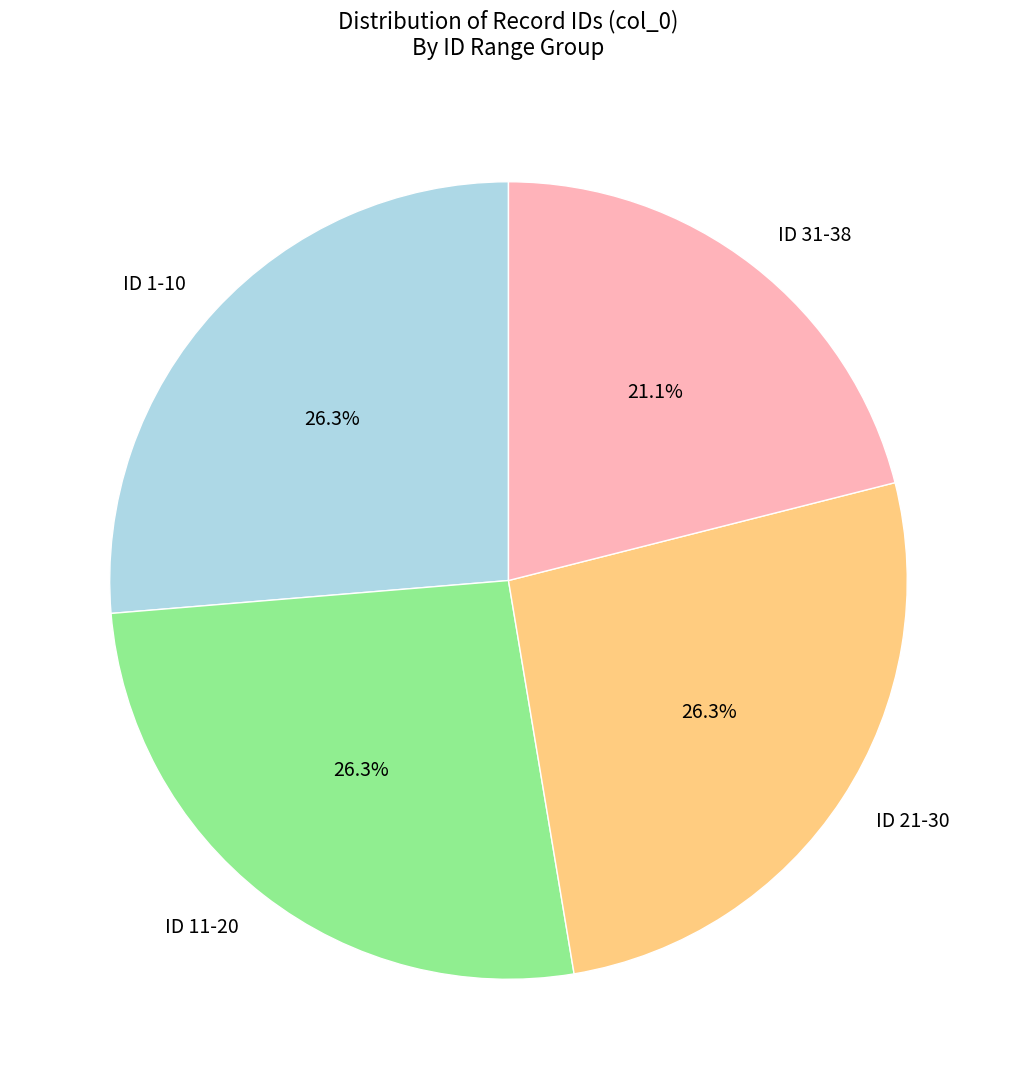

Between ID 11-20 and ID 31-38, which is larger?

ID 11-20